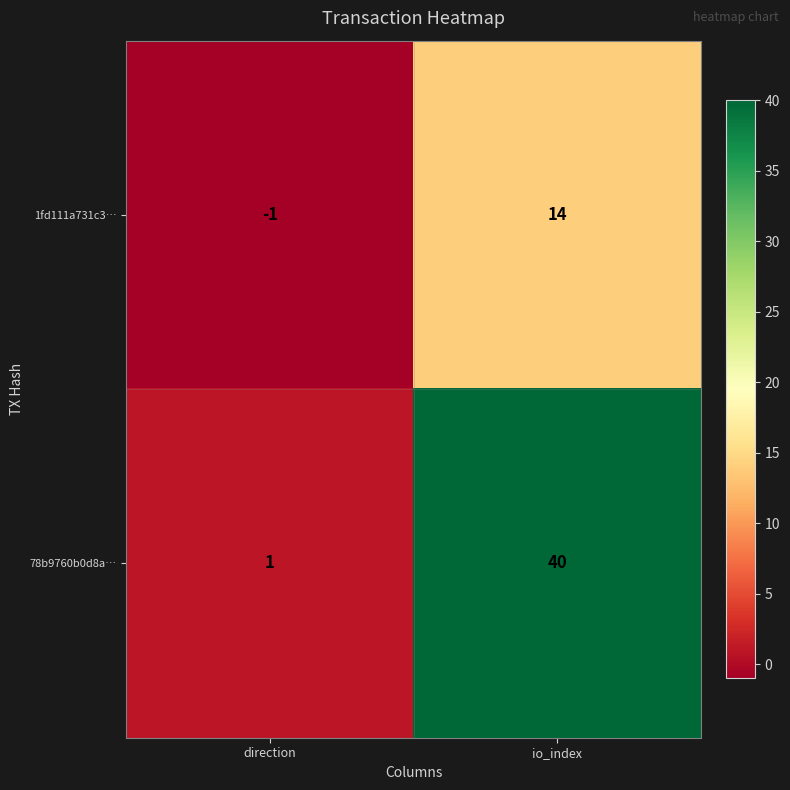

How many distinct data groups are displayed?

2